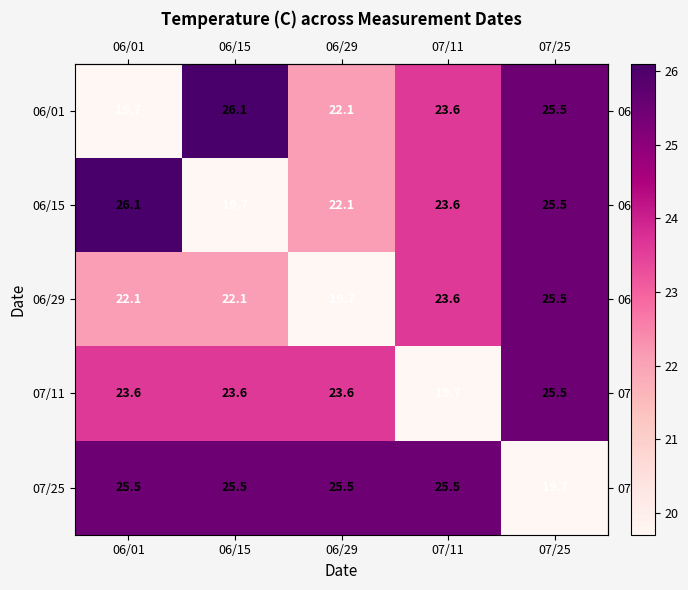

How many data points in 07/11 are above 23?

4